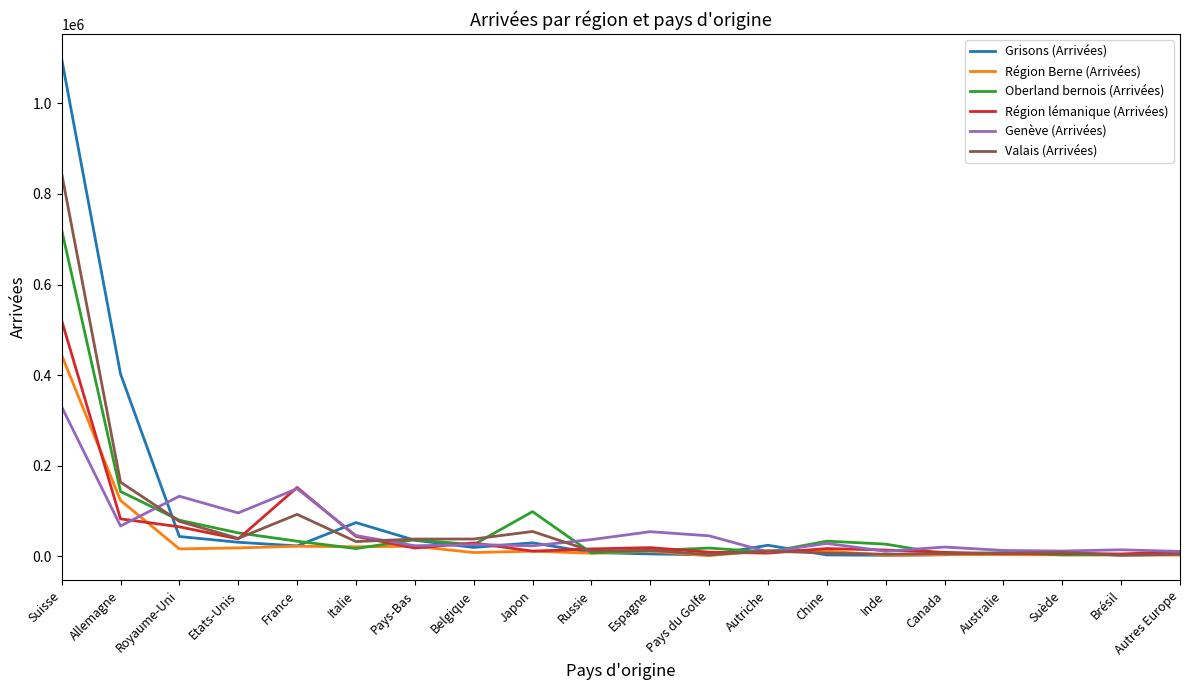

What is the difference between the Grisons (Arrivées) values at Espagne and Suisse?

1093337